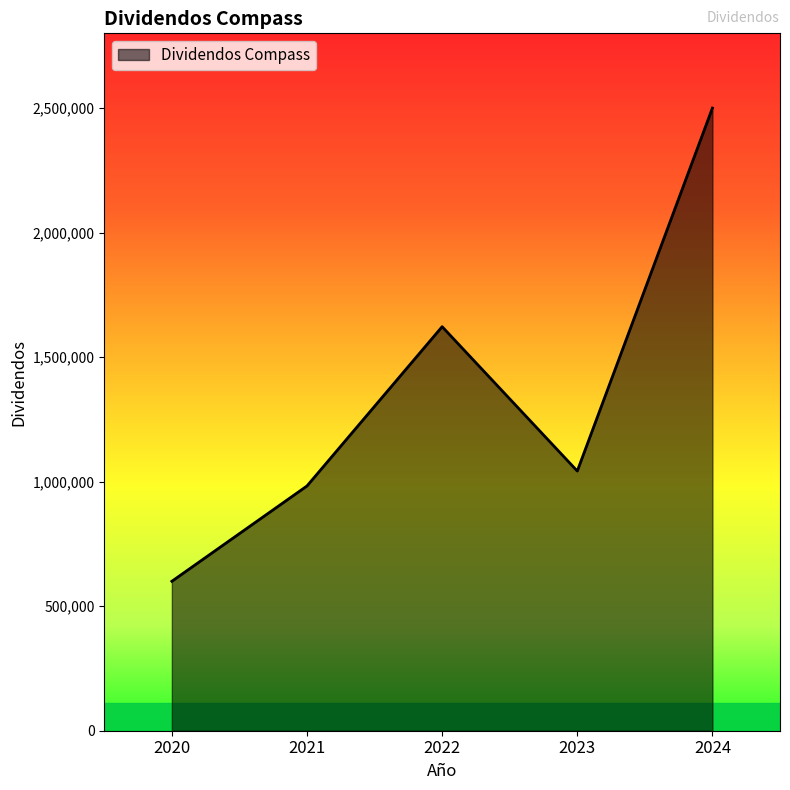

Reading left to right, transcribe all the data shown in this chart.

2020=600000	2021=982752	2022=1622247	2023=1042611	2024=2500000